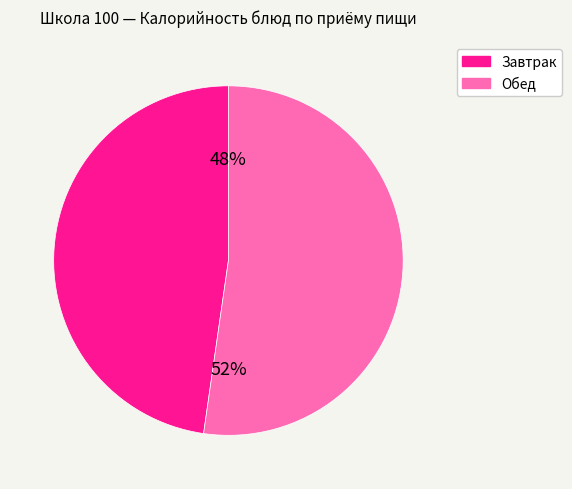

What is the ratio of the value at Обед to the value at Завтрак?

1.1